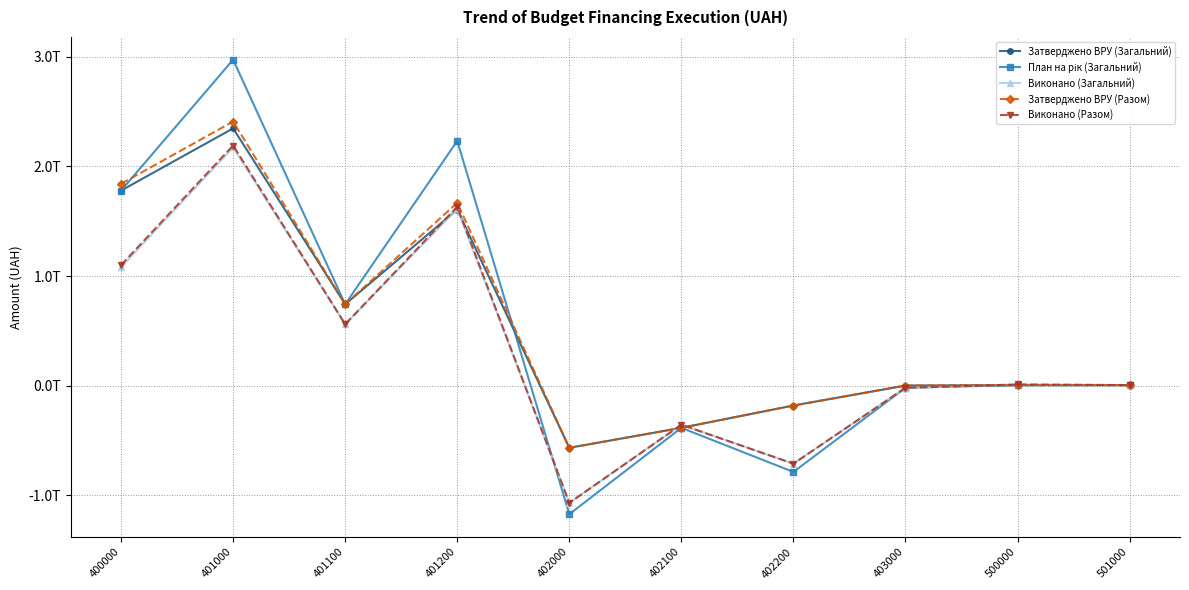

In План на рік (Загальний), how many points are lower than both neighbors (excluding endpoints)?

3